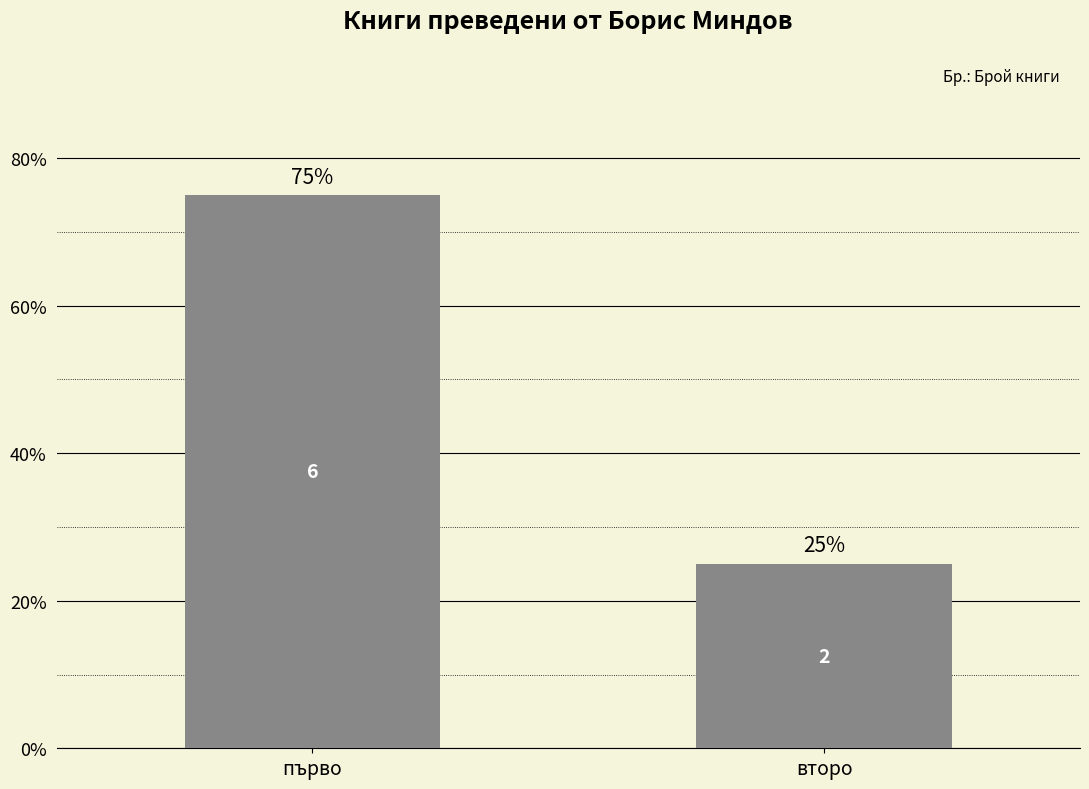

Are the bars horizontal?

No